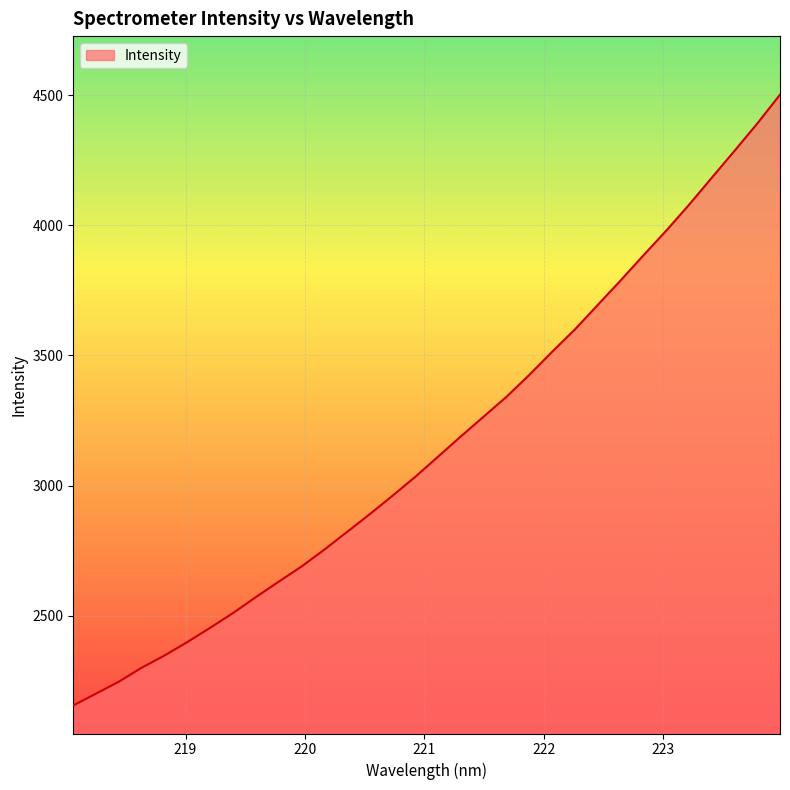

What is the greatest value displayed?

4502.2